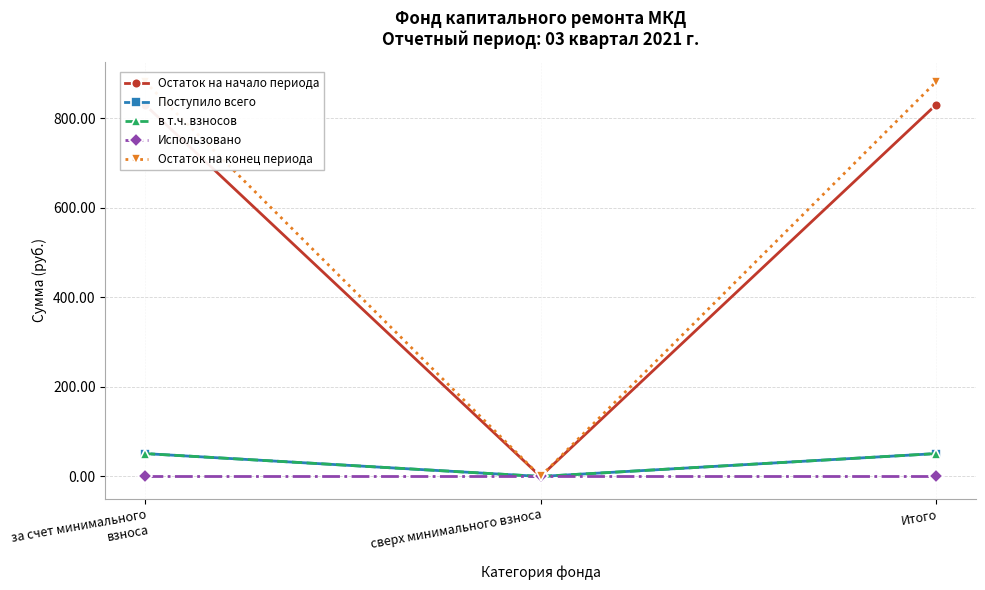

List the series in order of their peak value, highest first.

Остаток на конец периода, Остаток на начало периода, Поступило всего, в т.ч. взносов, Использовано